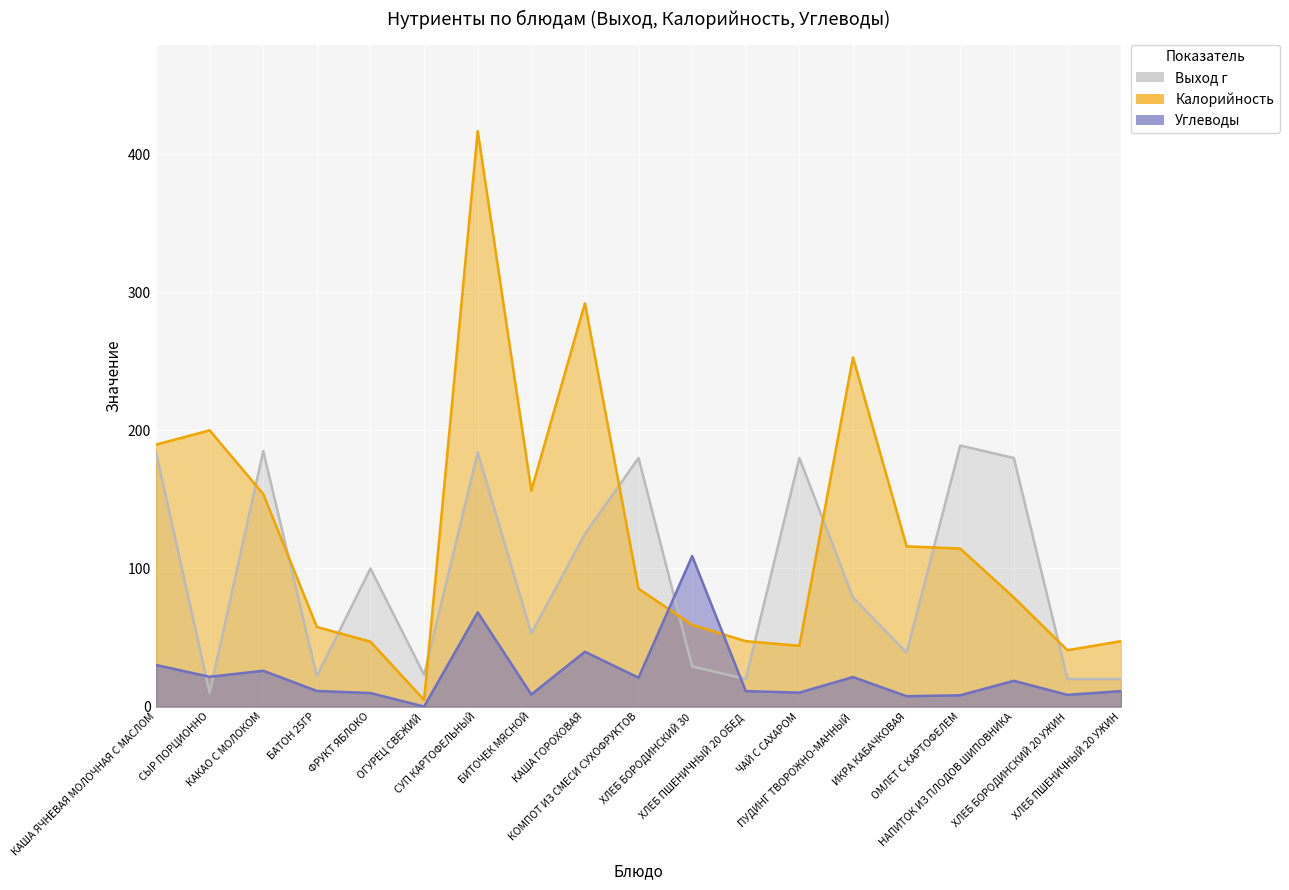

What are all the series names shown in the legend?

Выход г, Калорийность, Углеводы